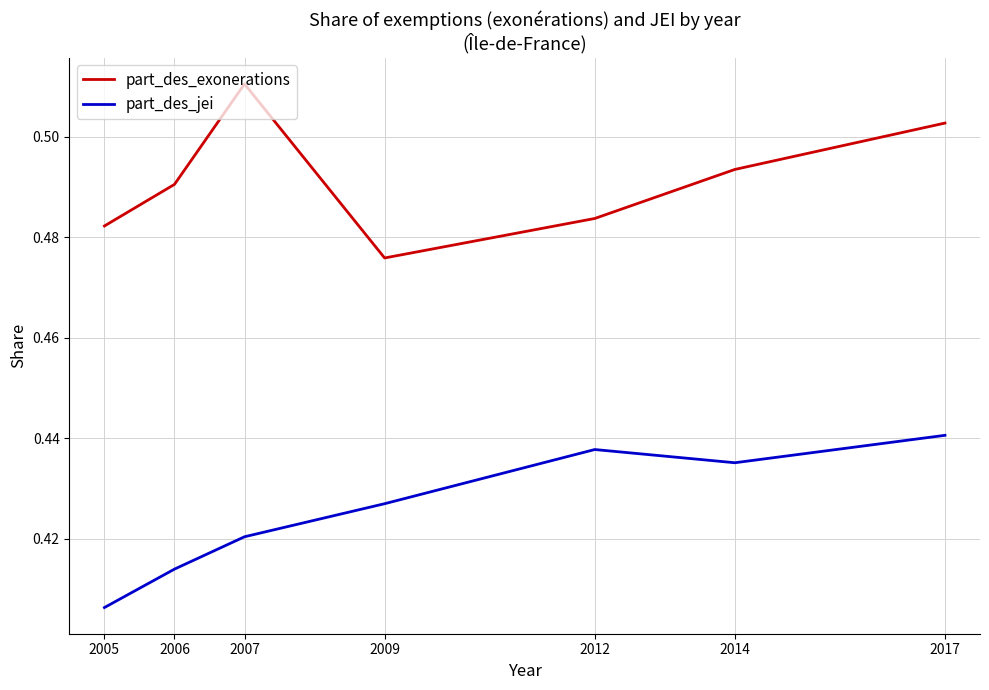

List the series in order of their overall mean, highest first.

part_des_exonerations, part_des_jei